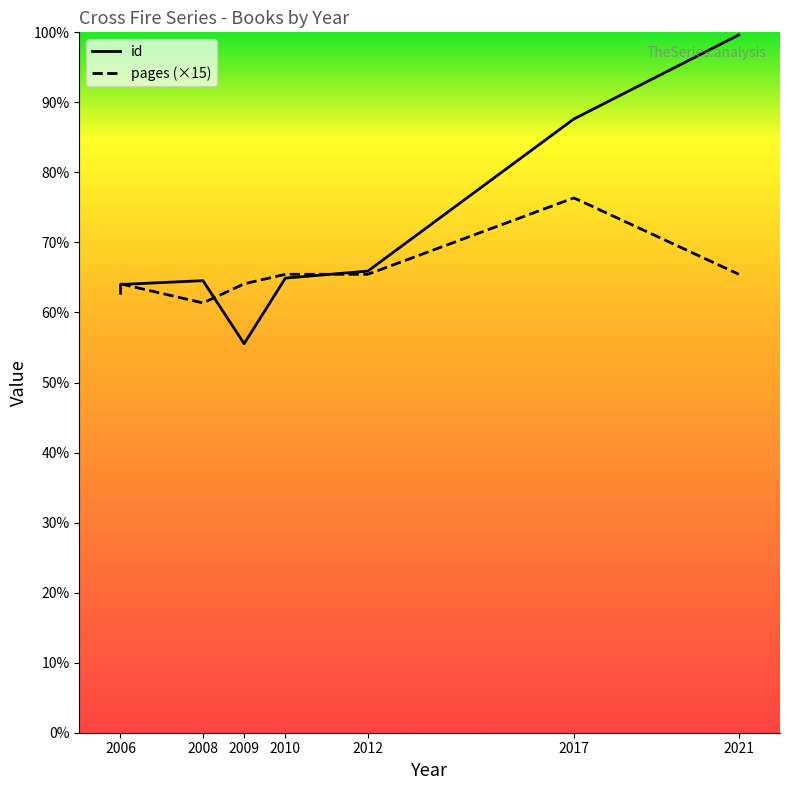

The value of id at 01/04/2012 is 690. True or false?

True